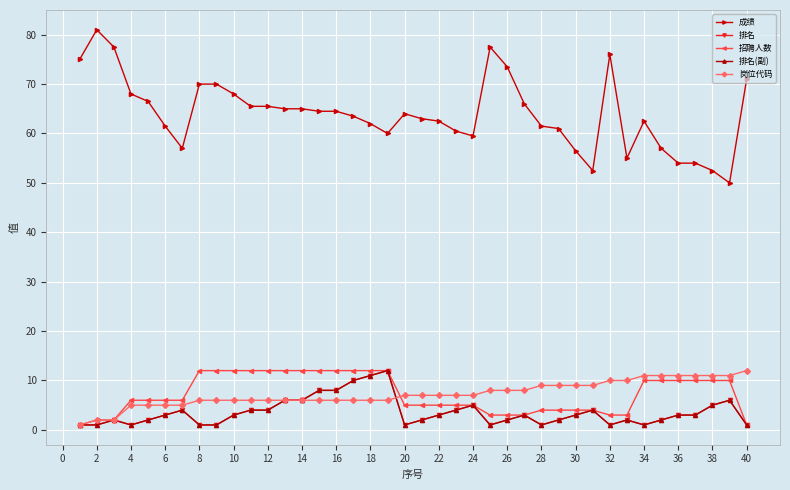

What is the difference between the second highest and second lowest values in the 岗位代码 series?

9.0